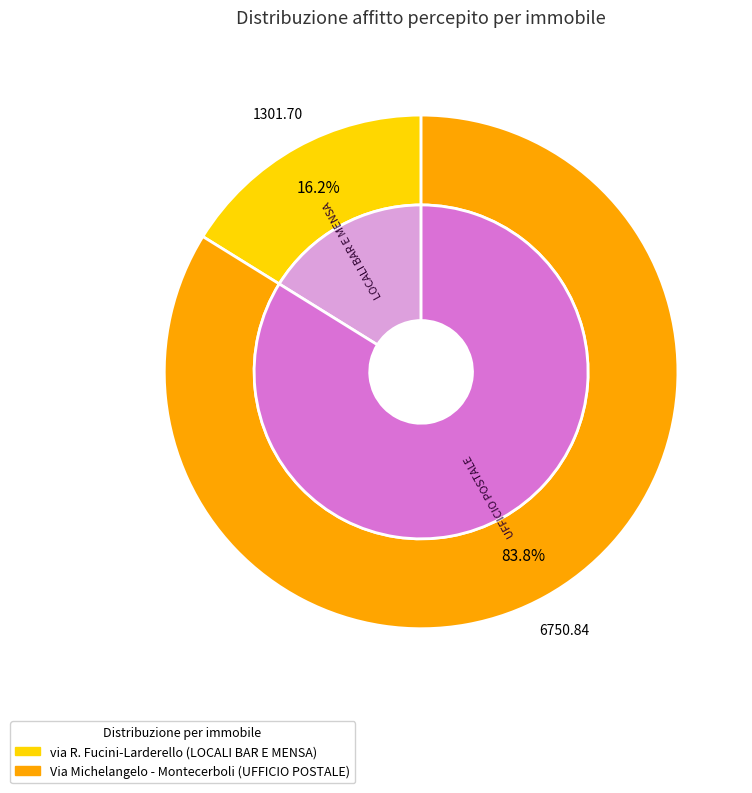

What portion of the pie excludes Via Michelangelo - Montecerboli (UFFICIO POSTALE)?

16.2%